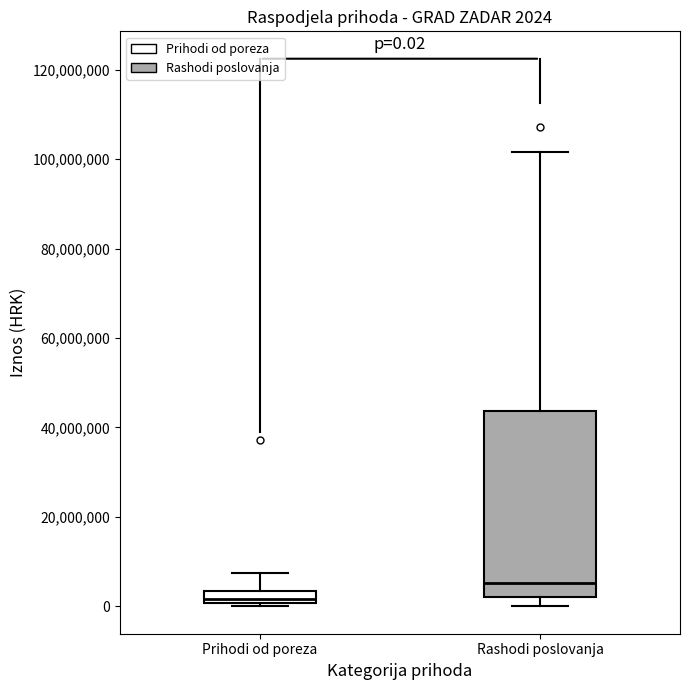

Which box's median line is the lowest?

Prihodi od poreza